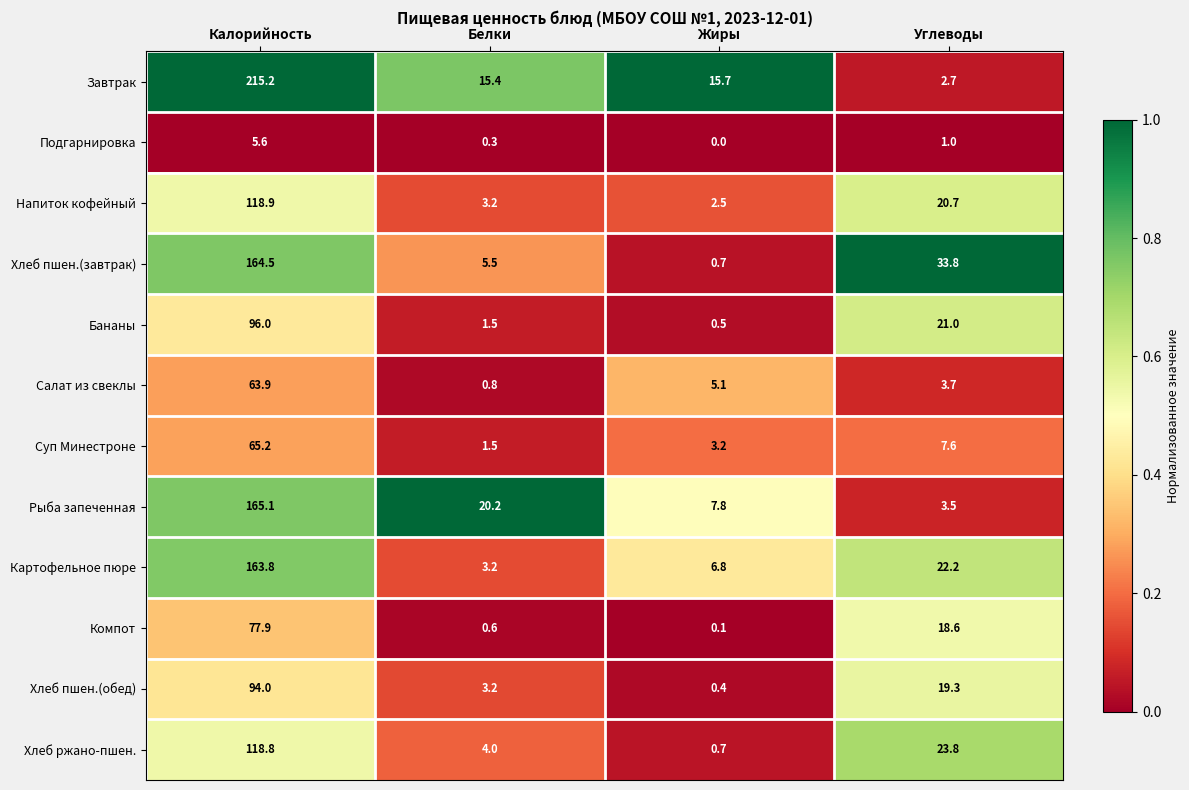

What is the approximate value of Завтрак at Жиры?

15.7